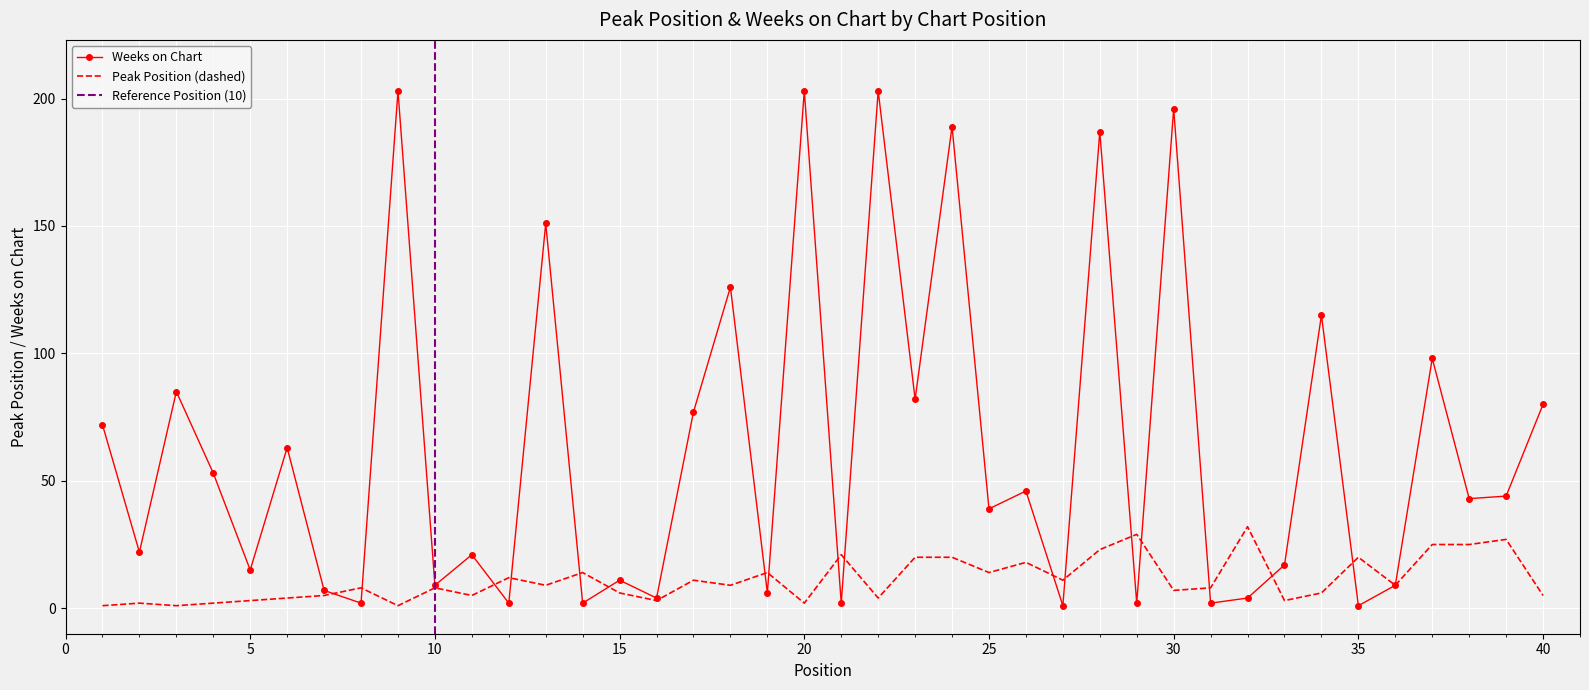

Is it true that Weeks on Chart equals 203 at 20?

True